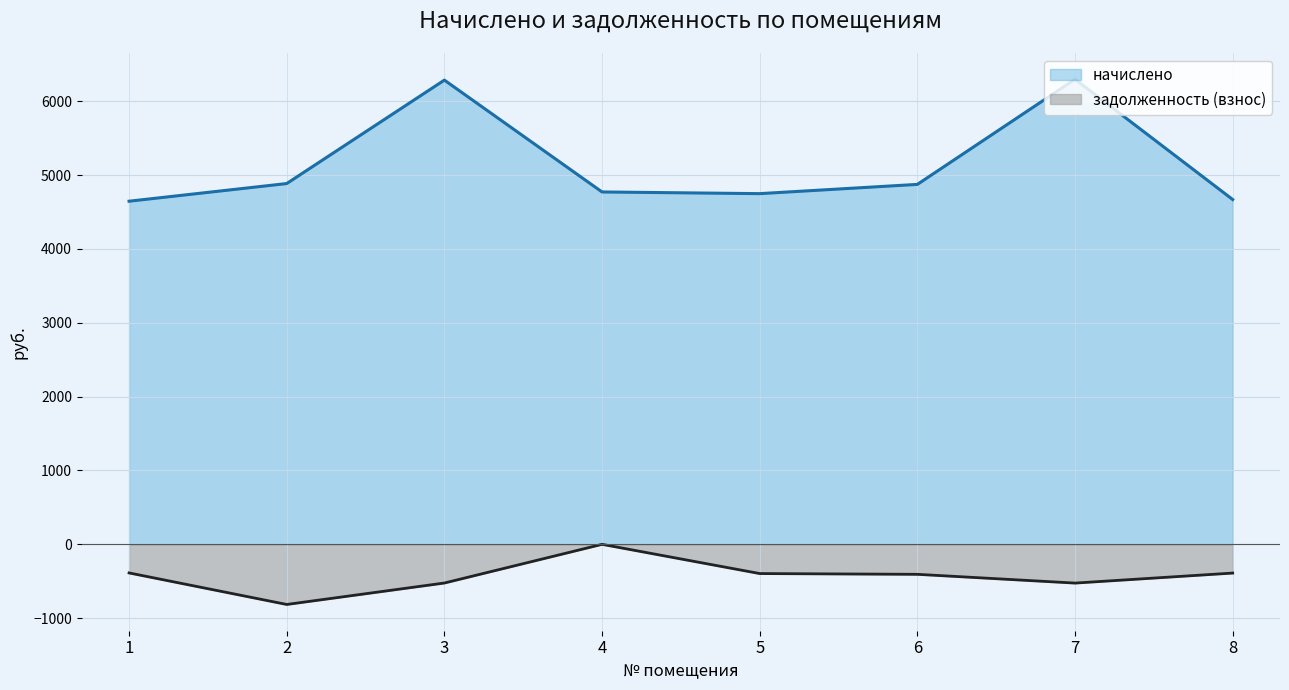

True or false: начислено has a value of 6297.6 at 7.

True